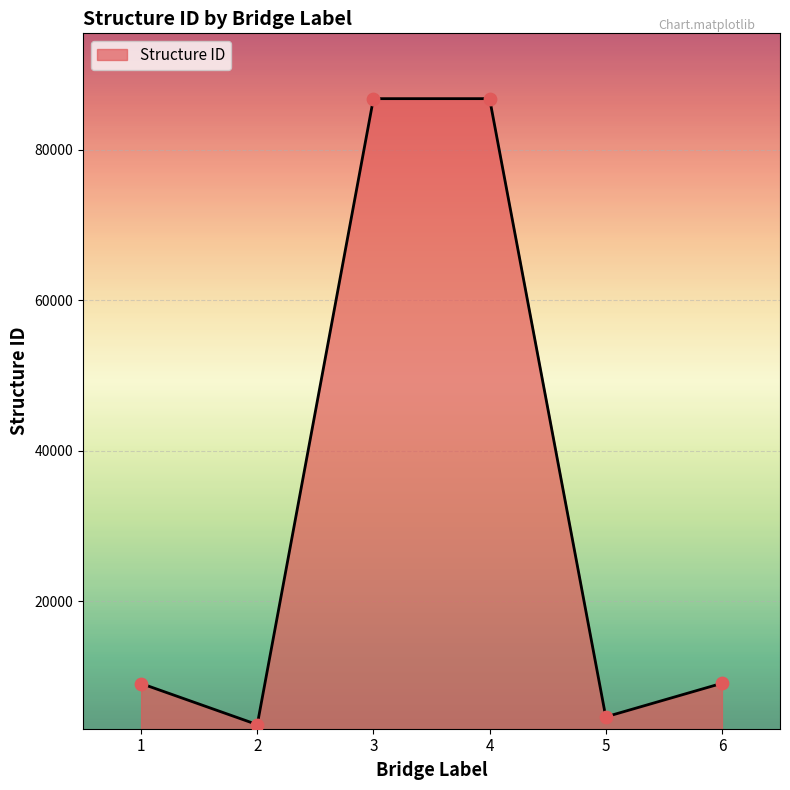

What is the change in value from 5 to 6?

+4461